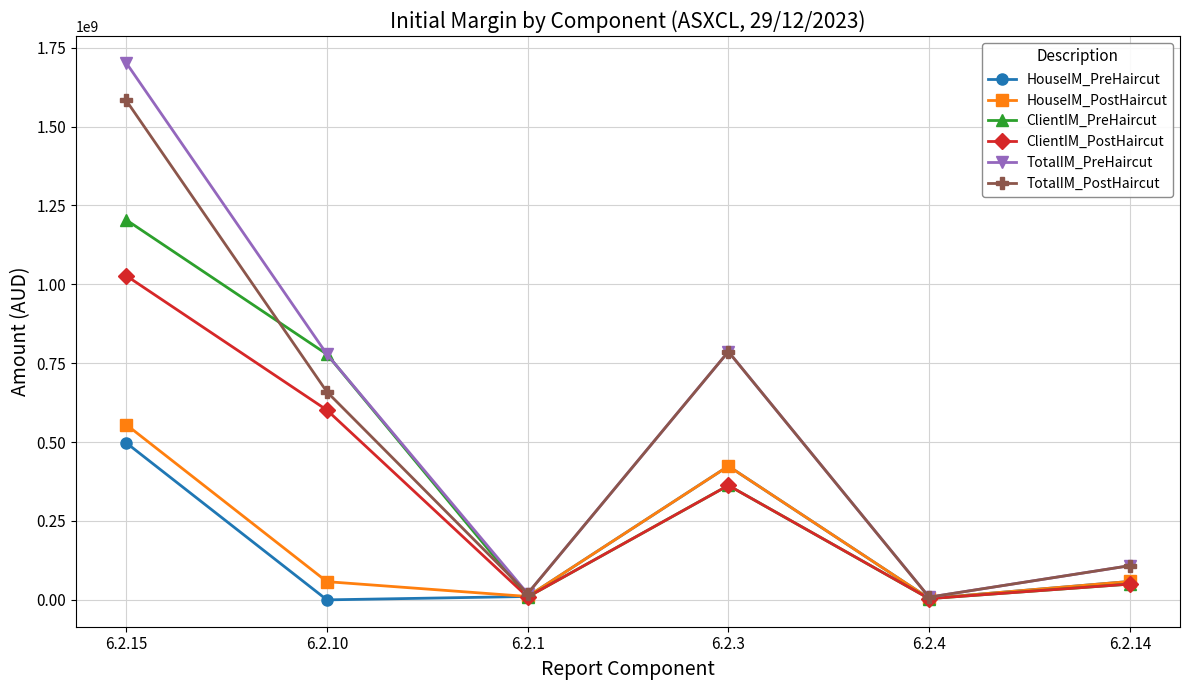

At which category does the chart reach its peak across all series?

6.2.15